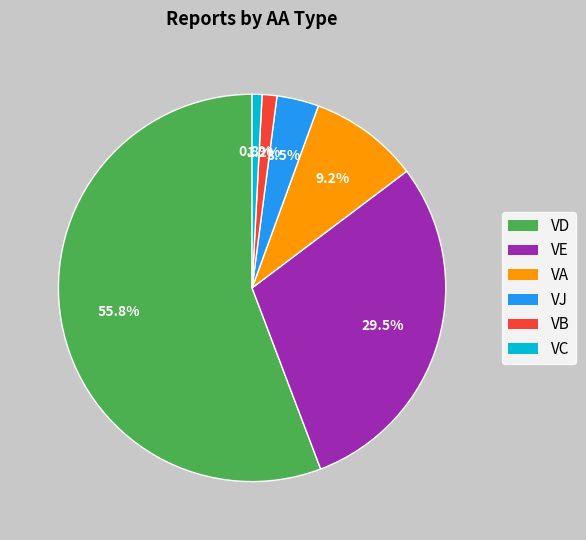

Does any single category account for the majority?

Yes